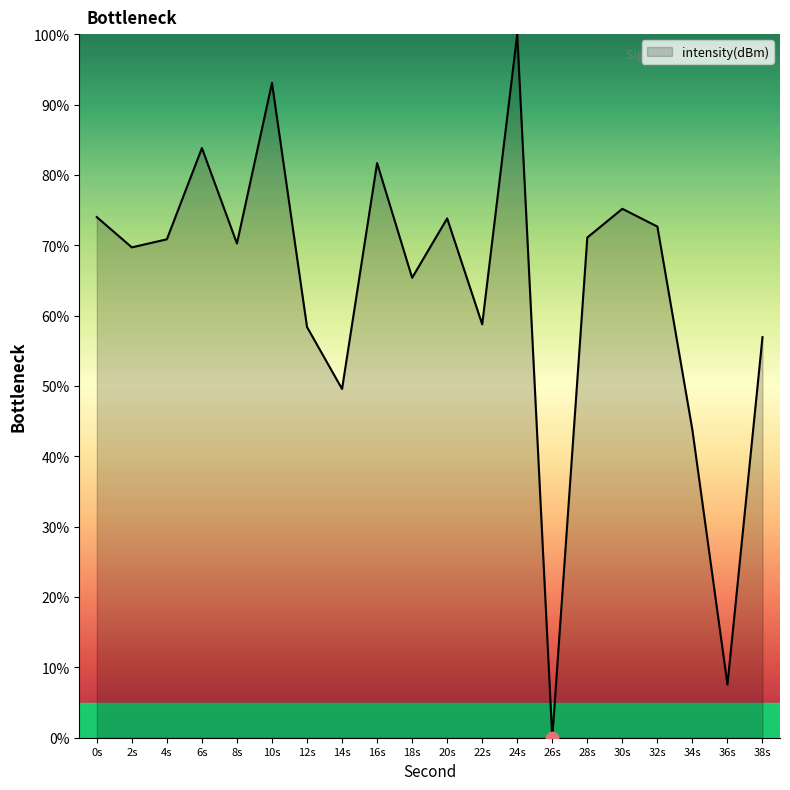

Between 28s and 10s, which is larger?

10s